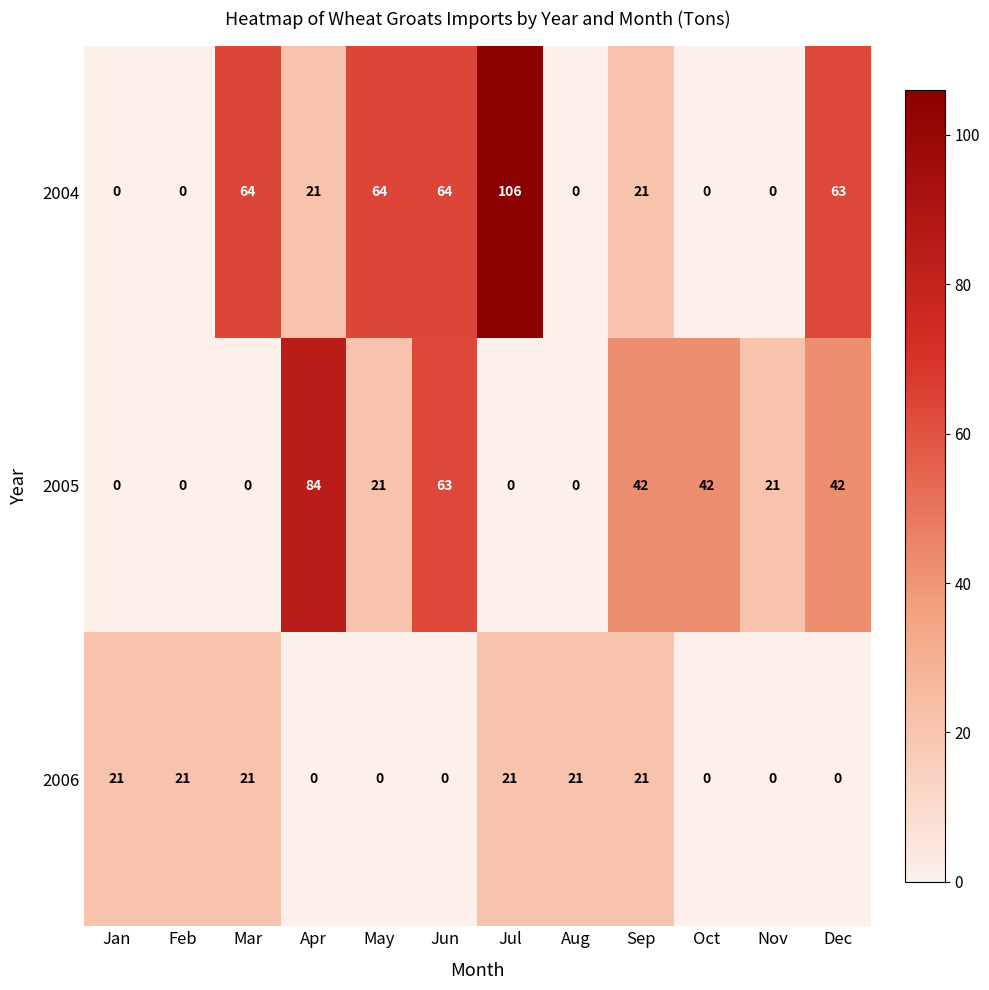

How many 2005 values are between 0 and 42?

10